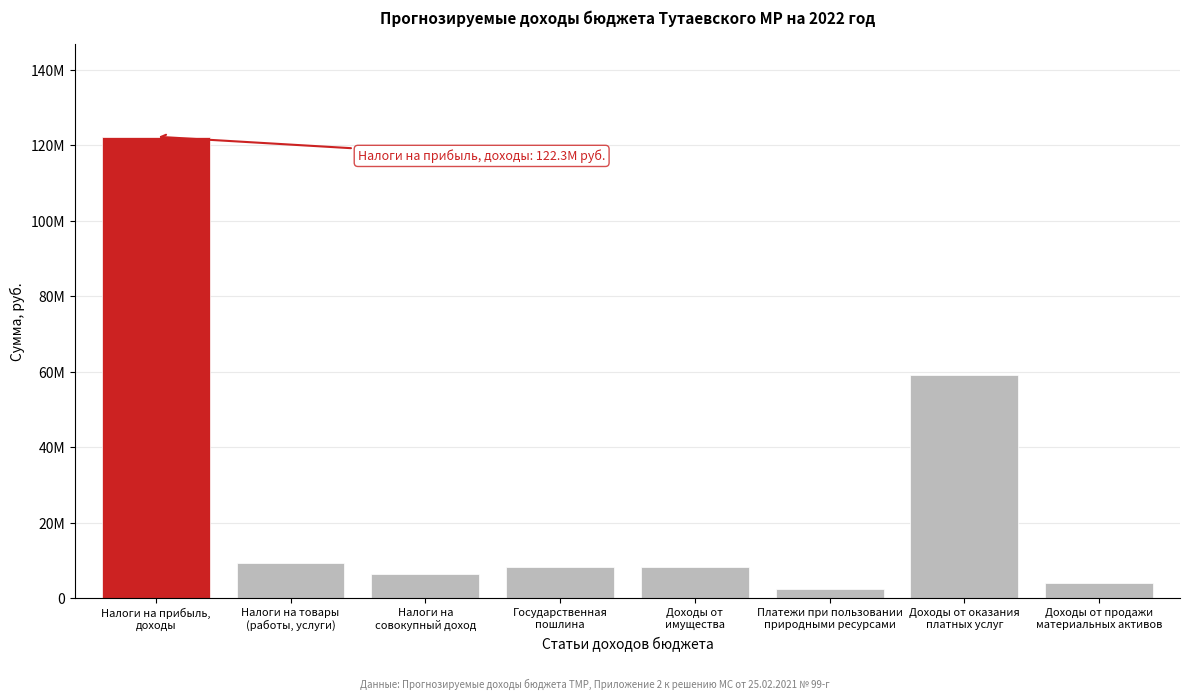

Are the bars horizontal?

No